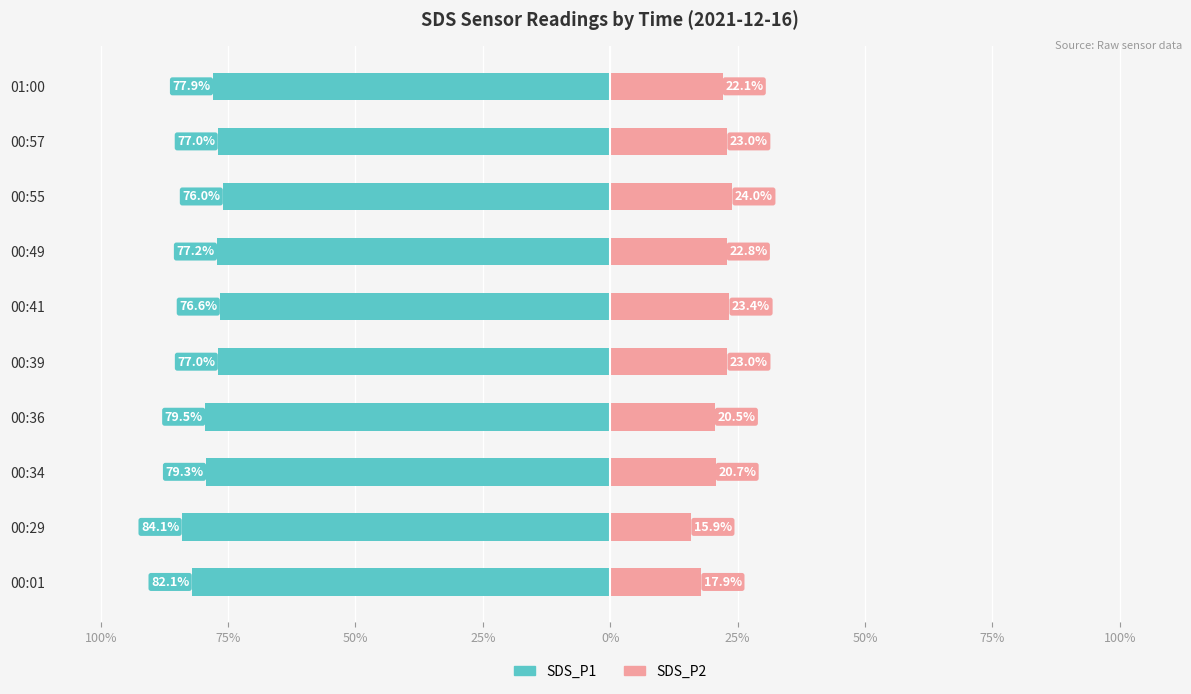

At how many categories does at least one series exceed -13?

10